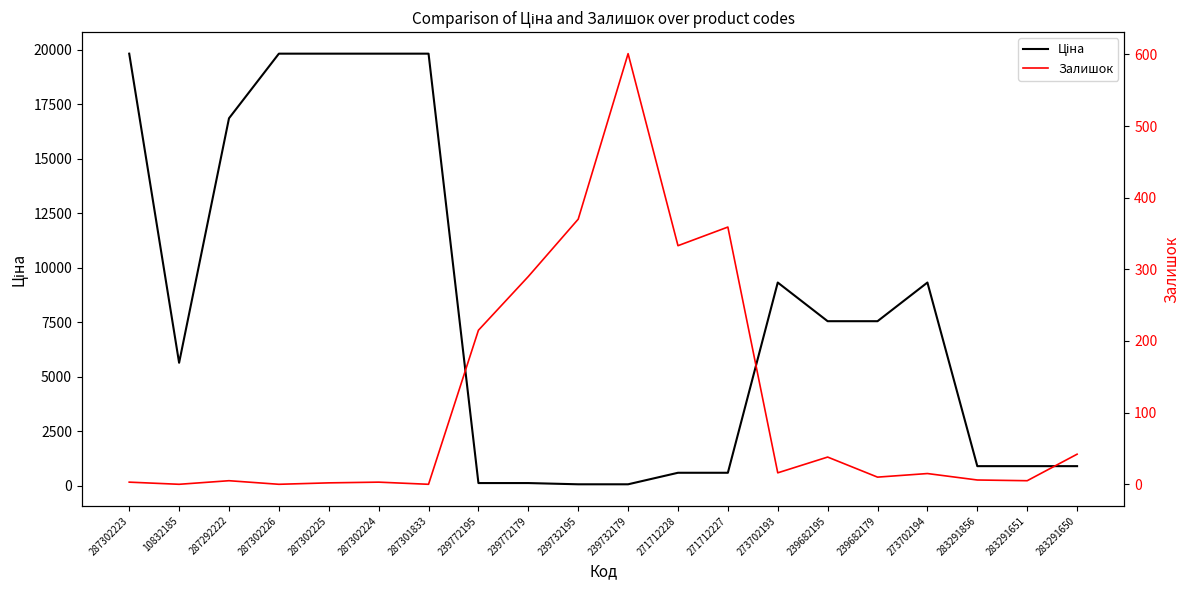

What is the label of the 8th point from the left?

239772195